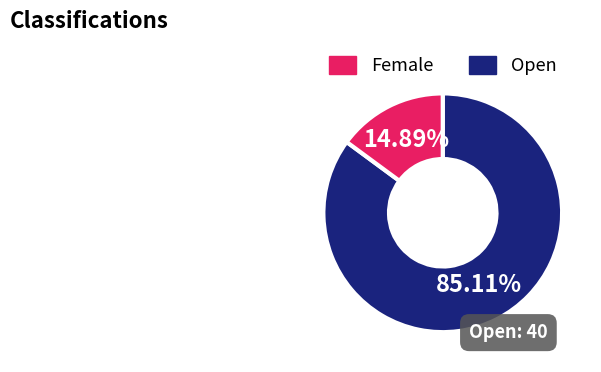

Does any single category account for the majority?

Yes